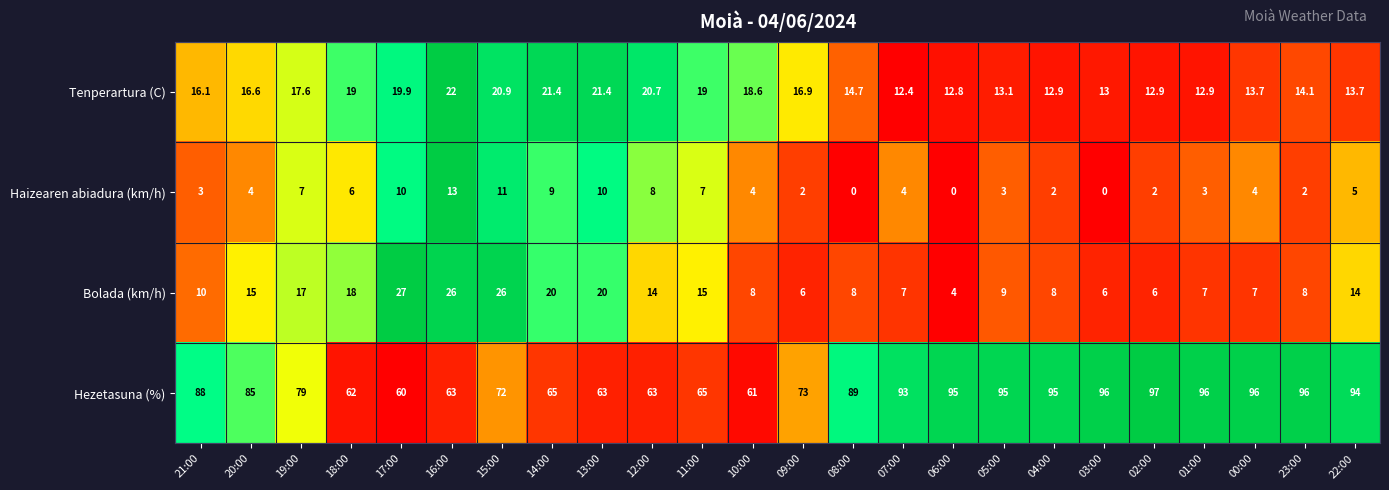

The Haizearen abiadura (km/h) series shows 7.0 at 19:00. True or false?

True